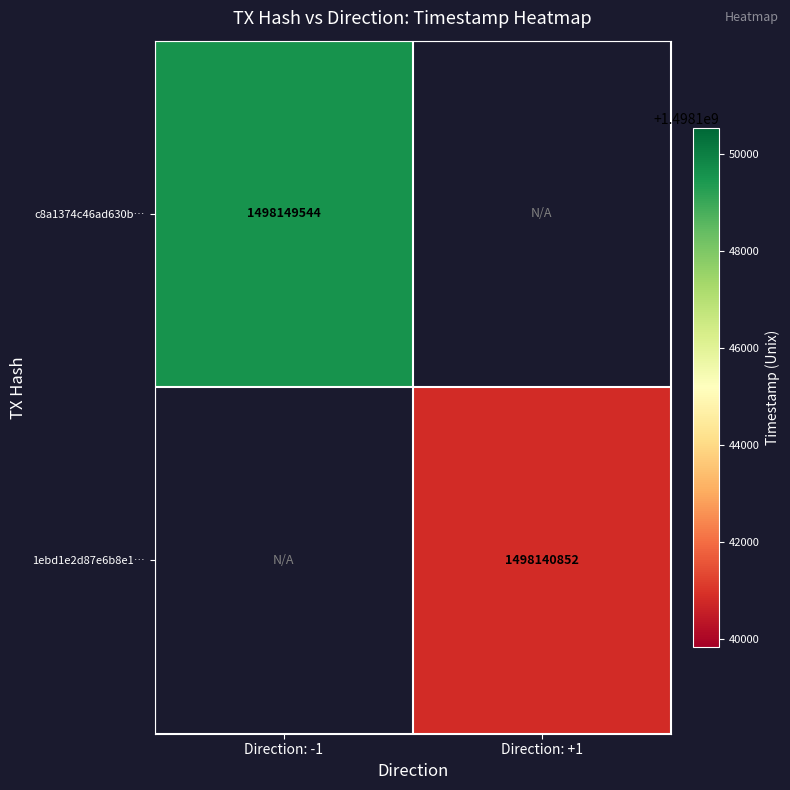

True or false: c8a1374c46ad630b… has a value of 1498149544 at Direction: -1.

True